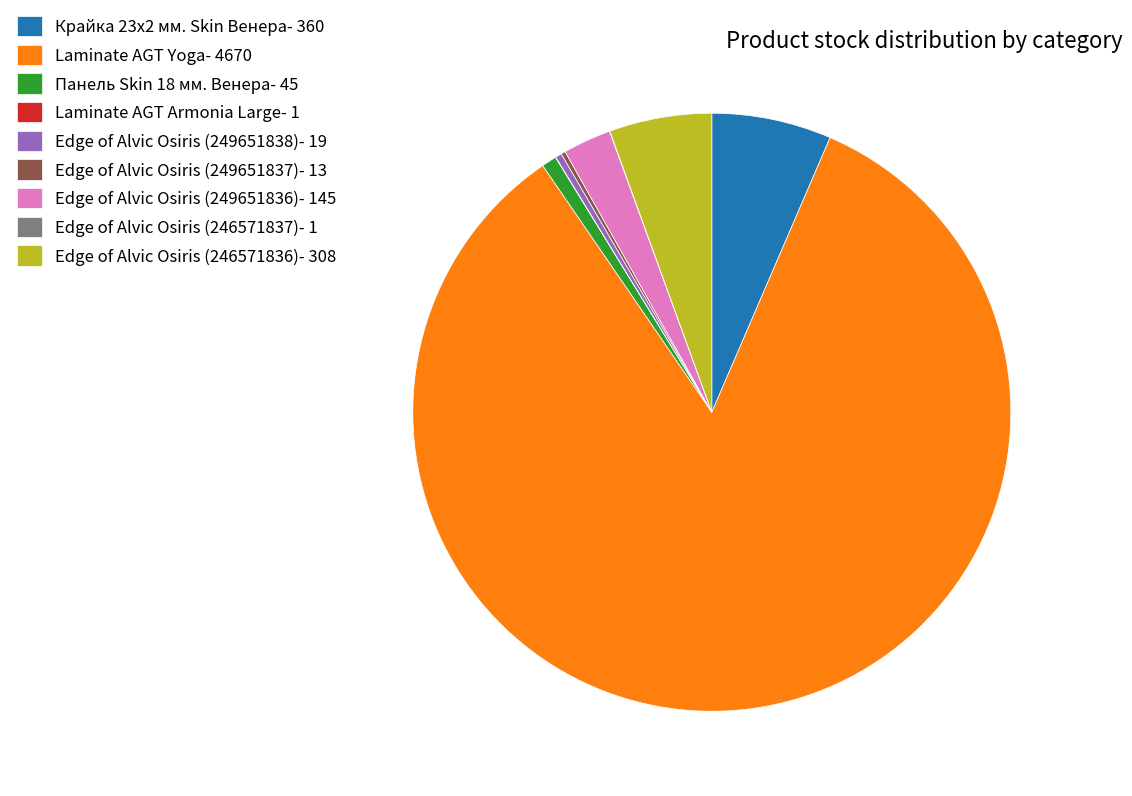

Is there any slice that represents more than half of the pie?

Yes